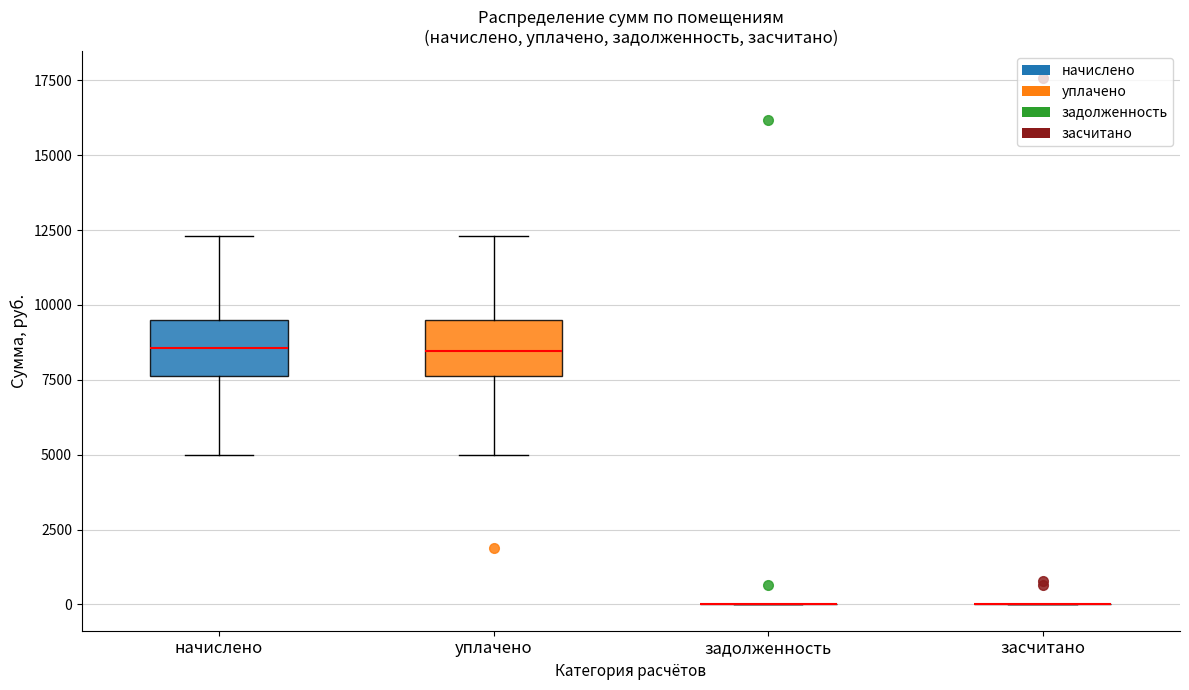

Reading left to right, transcribe this box plot: for each box, give where its median line is, the range the box spans, and where its two whiskers end, as read against the y-axis. The values are not printed on the chart, so give them approximately, as read against the axis.

начислено: median 8500, box 7500 to 9500, whiskers 5000 to 12500
уплачено: median 8500, box 7500 to 9500, whiskers 5000 to 12500
задолженность: box collapsed to a line at 0, whiskers 0 to 0
засчитано: box collapsed to a line at 0, whiskers 0 to 0